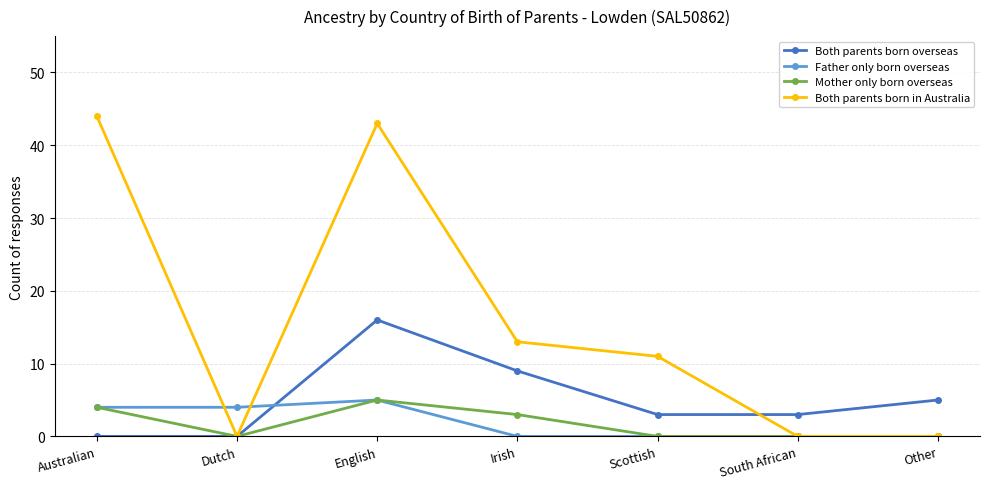

What is the label of the 7th point from the right?

Australian